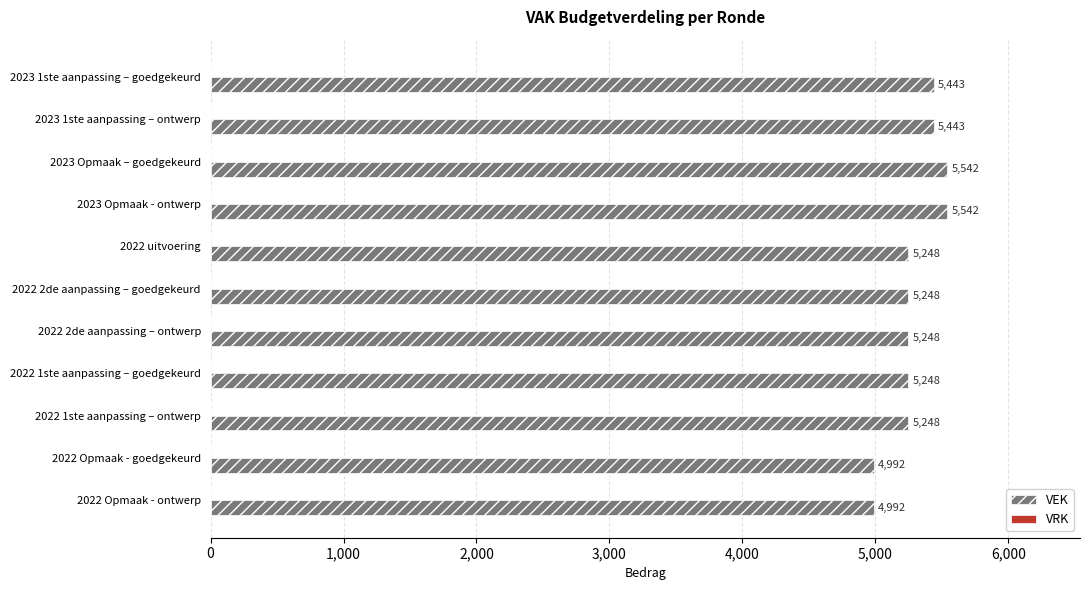

Count the values in the range 5248 to 5443.

7